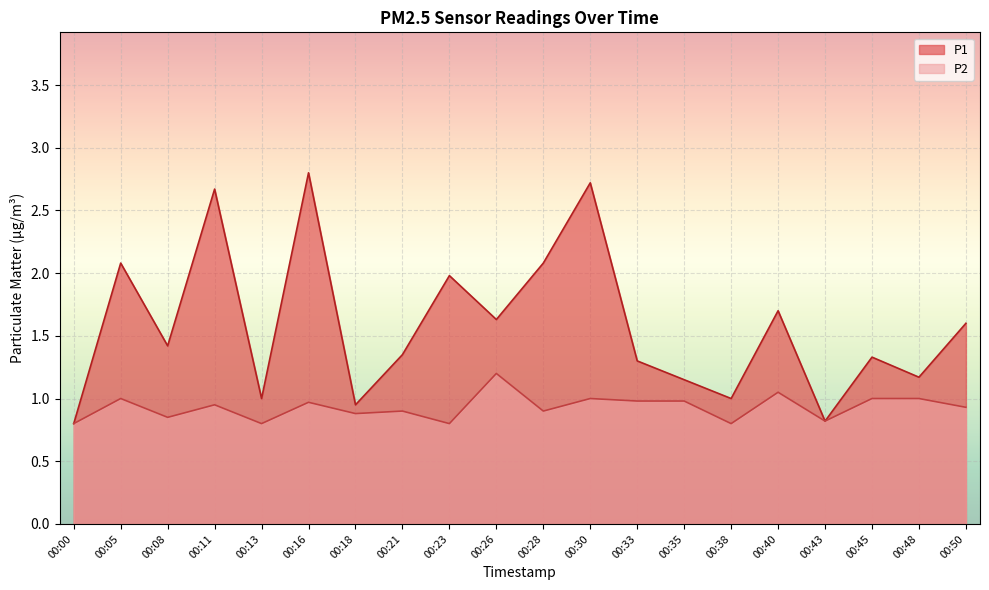

At how many categories does at least one series exceed 1?

15